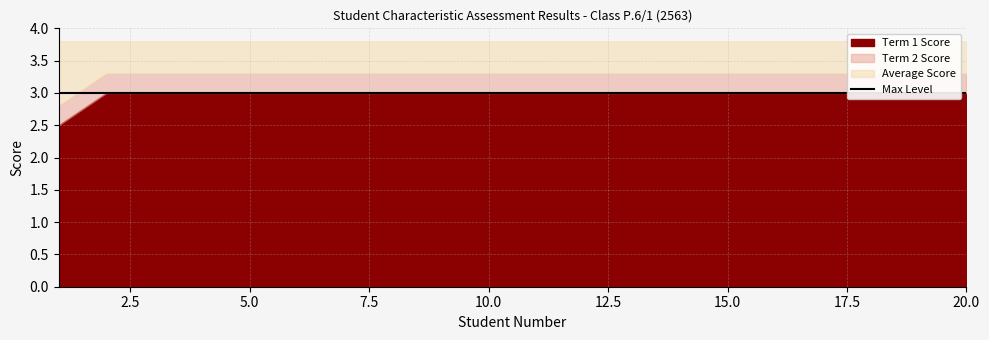

True or false: Term 1 Score has more than 2 points higher than both neighbors.

False